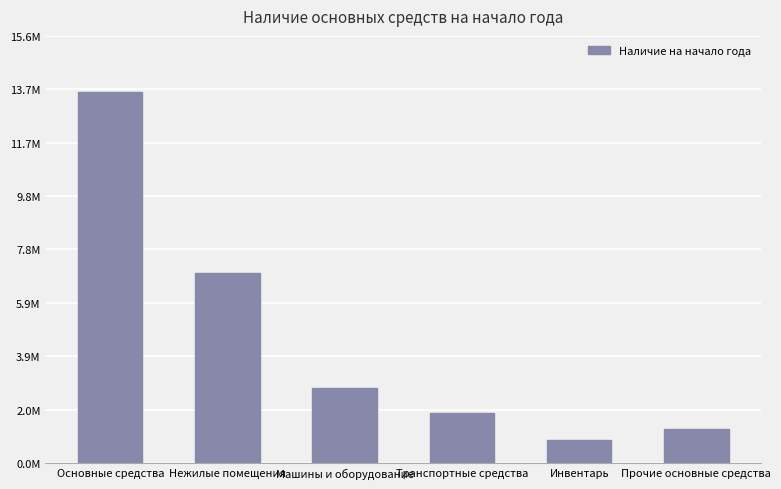

Is it true that the value at Инвентарь is 832603.2?

True